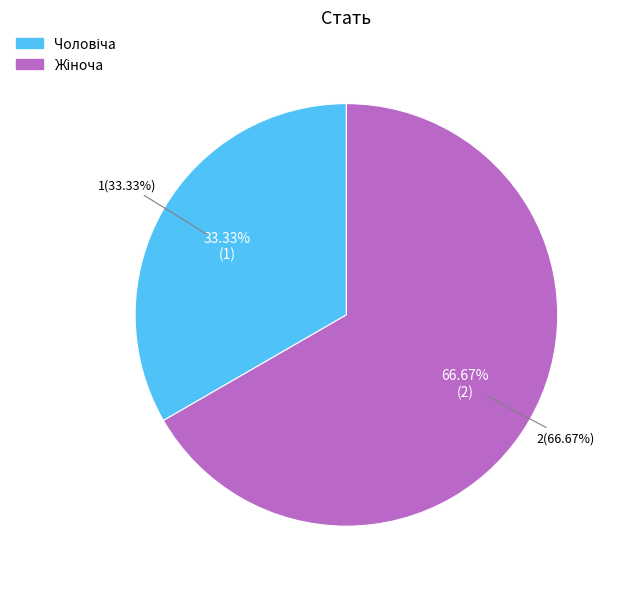

What is the ratio of the value at Чоловіча to the value at Жіноча?

0.5